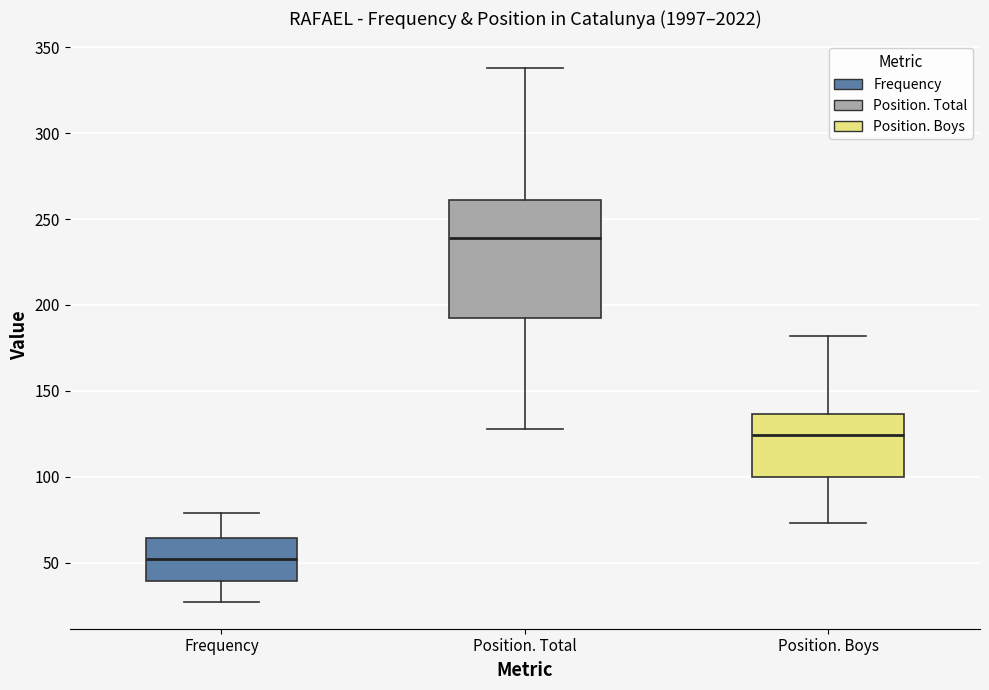

Comparing the boxes themselves (not the whiskers), which one is the tallest?

Position. Total